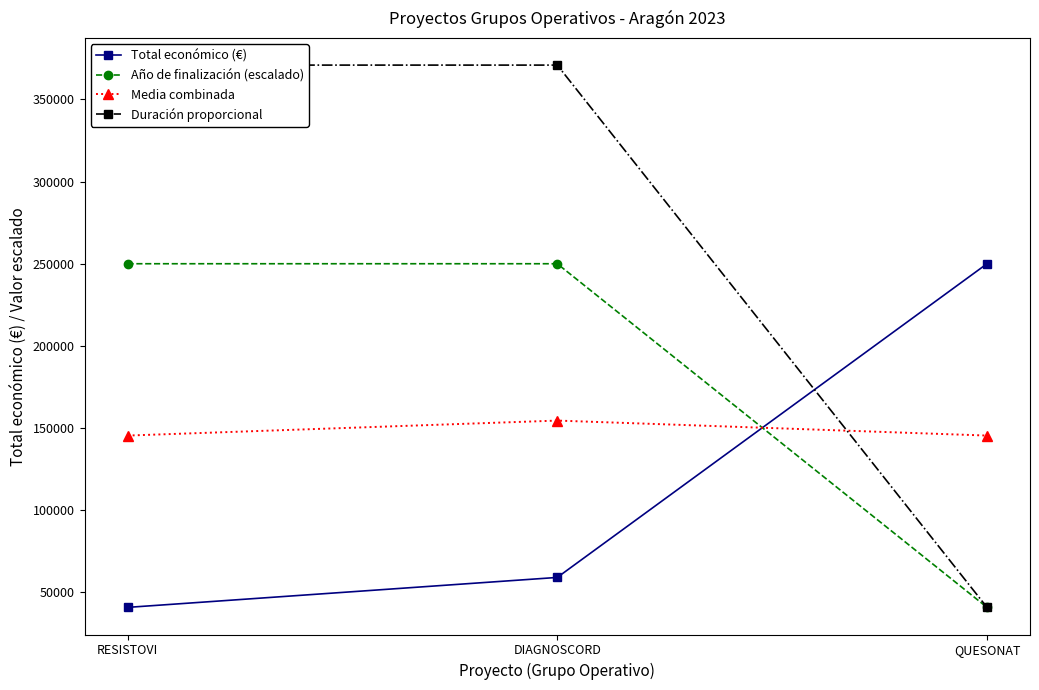

Is it true that Total económico (€) equals 164715 at QUESONAT?

False